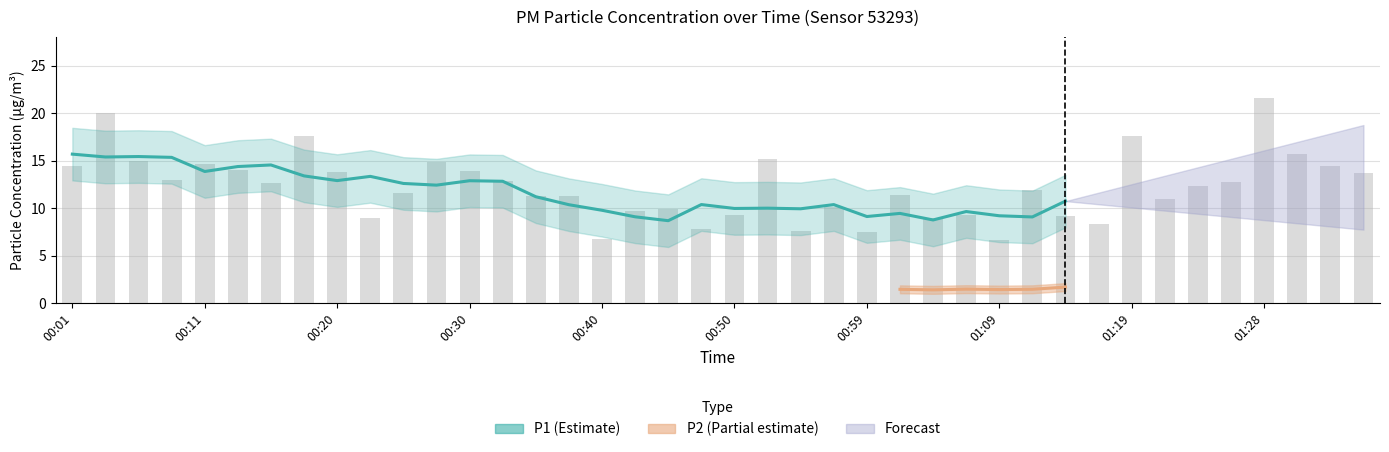

Where does the data first go above 12?

00:01